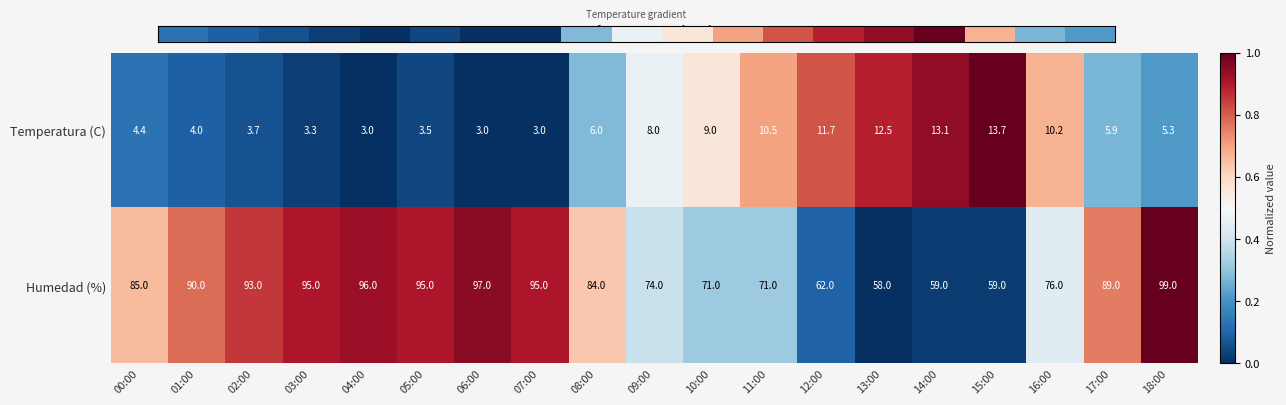

Between 08:00 and 10:00, which series saw the biggest shift?

Humedad (%)